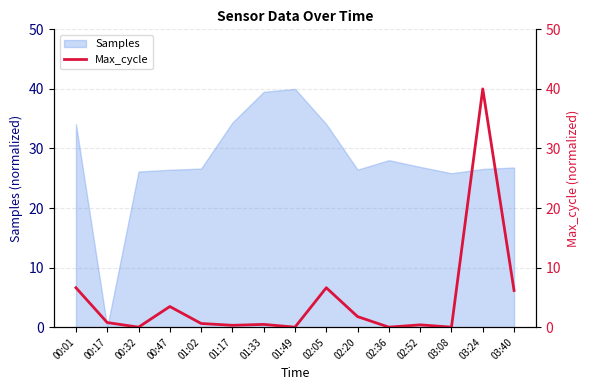

Which label corresponds to the largest value in the chart?

03:24